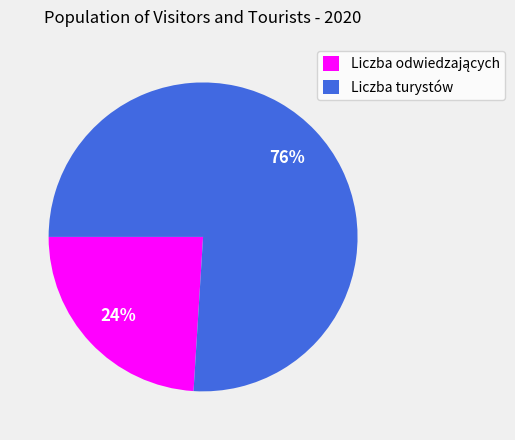

Which slice is the largest?

Liczba turystów